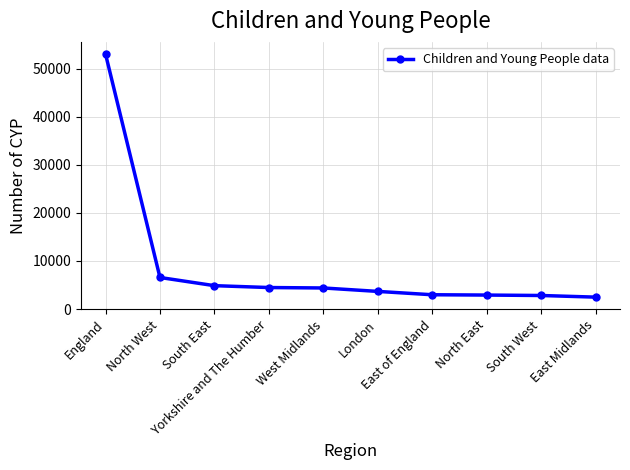

What is the value of the 3rd point from the left?

4865